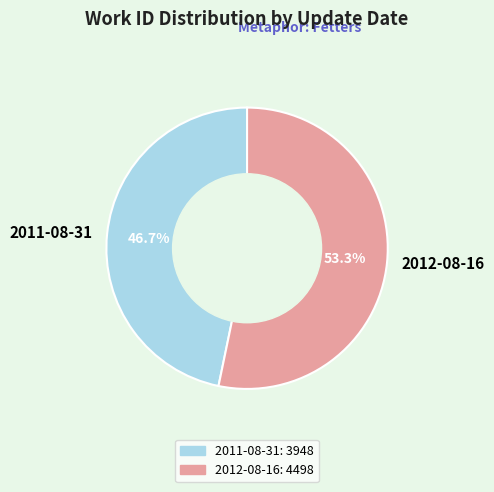

Count the number of slices in the pie.

2